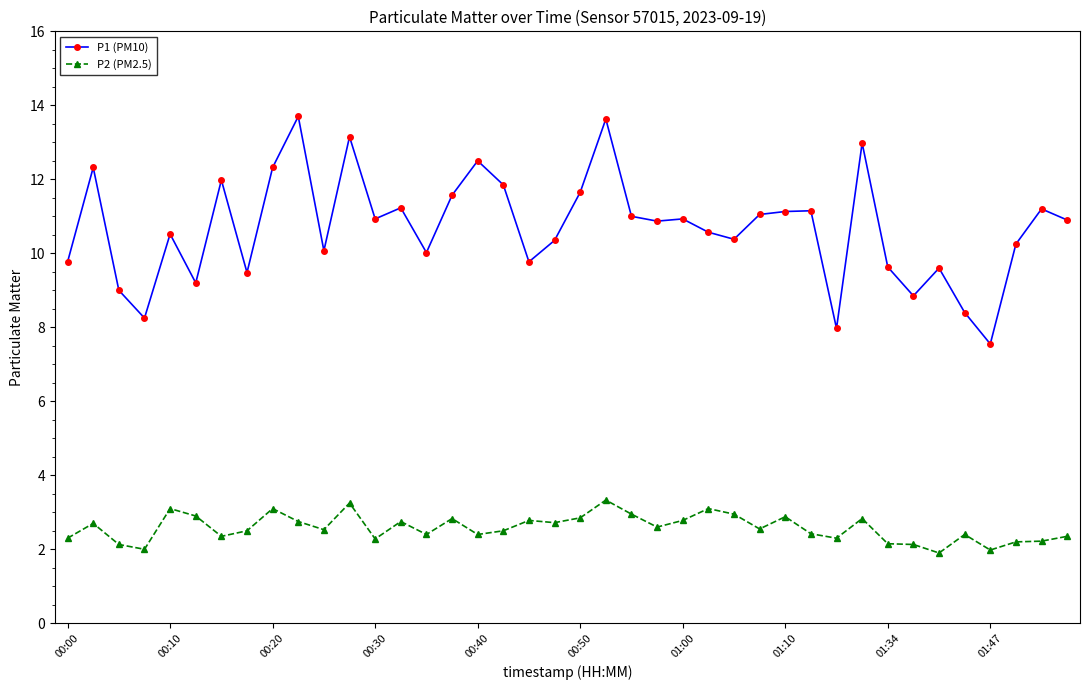

How many lines are shown in the chart?

2